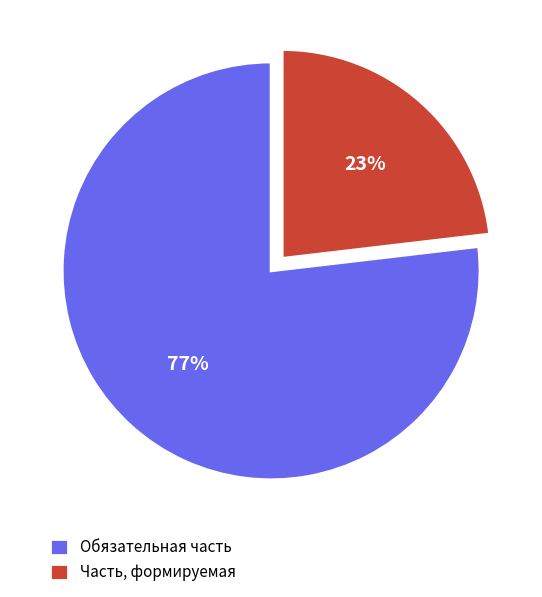

Which category has the smallest portion of the pie?

Часть, формируемая